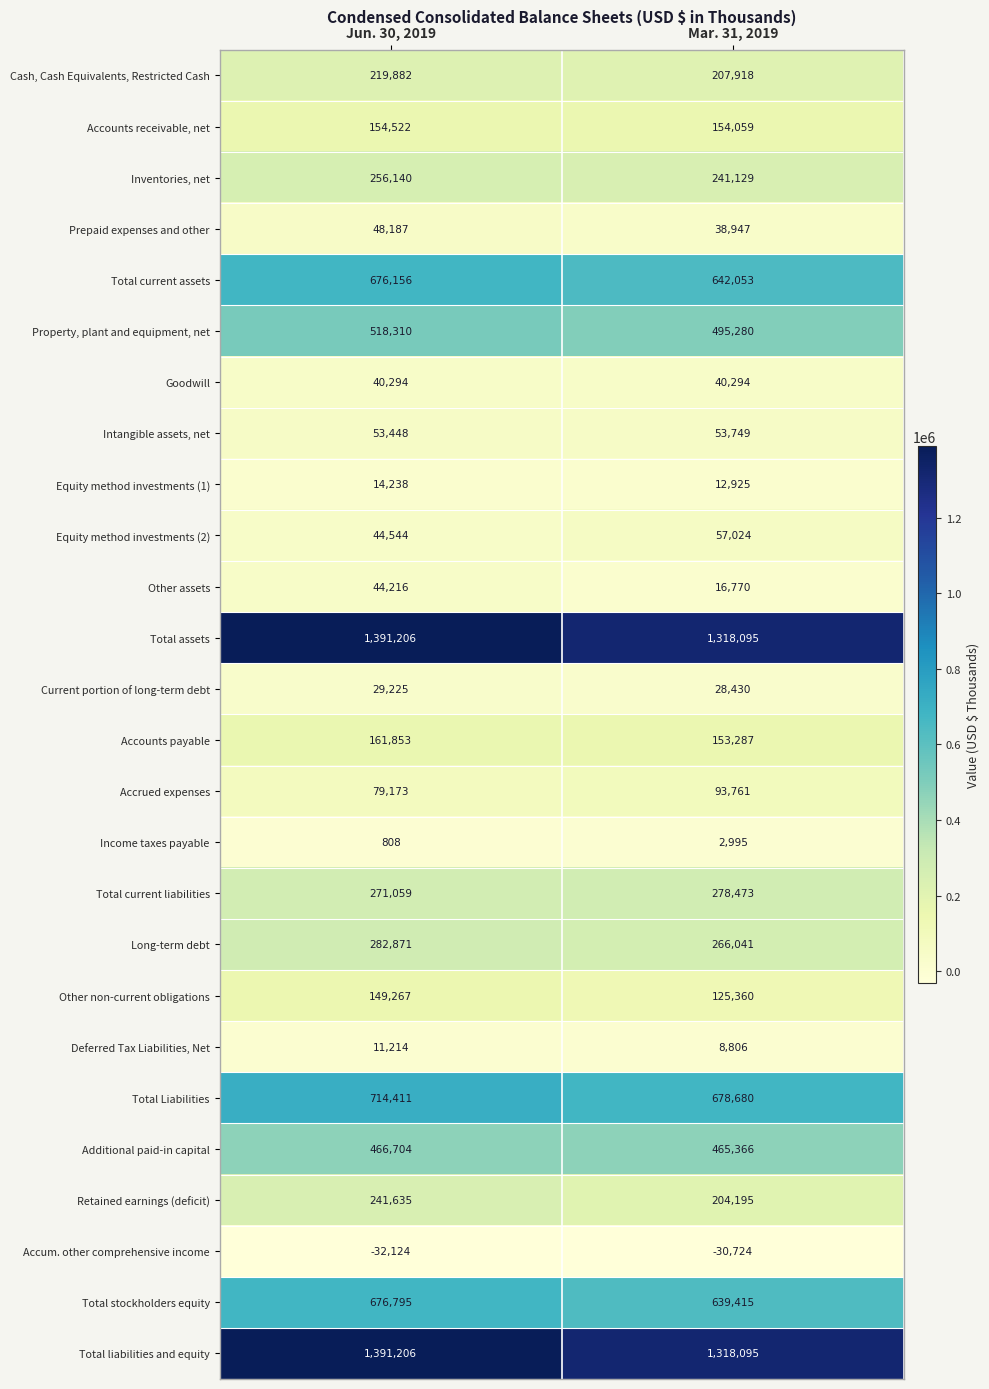

What is the sum of all Intangible assets, net values?

107197